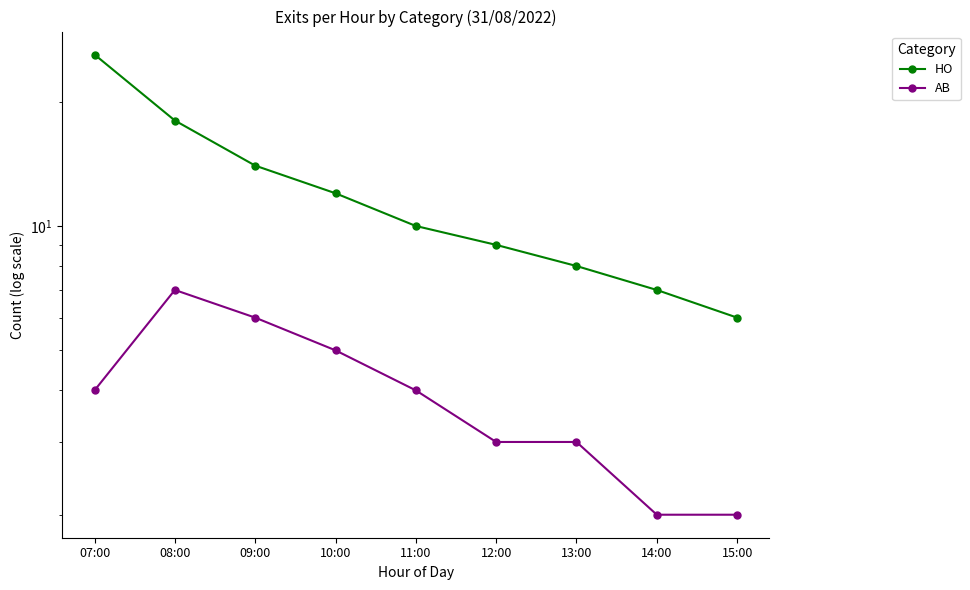

Reading left to right, what are all the values shown in this chart?

HO: 07:00=26	08:00=18	09:00=14	10:00=12	11:00=10	12:00=9	13:00=8	14:00=7	15:00=6
AB: 07:00=4	08:00=7	09:00=6	10:00=5	11:00=4	12:00=3	13:00=3	14:00=2	15:00=2